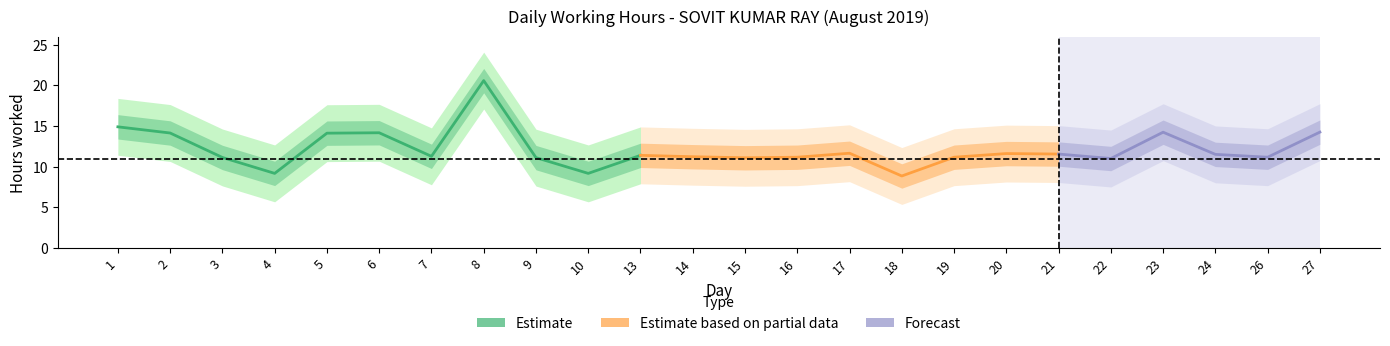

What is the value of the 21st point from the left?

14.2